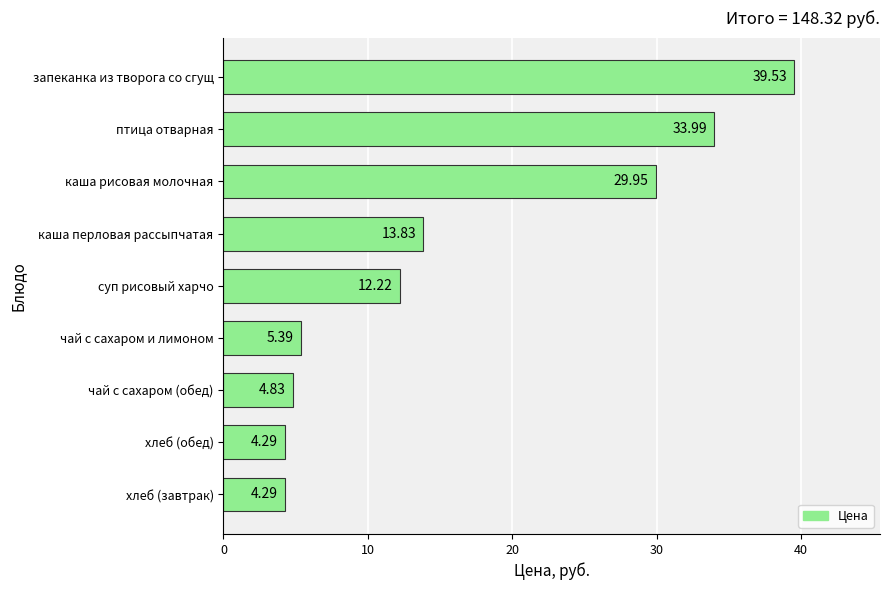

Which has a higher value, хлеб (обед) or чай с сахаром и лимоном?

чай с сахаром и лимоном